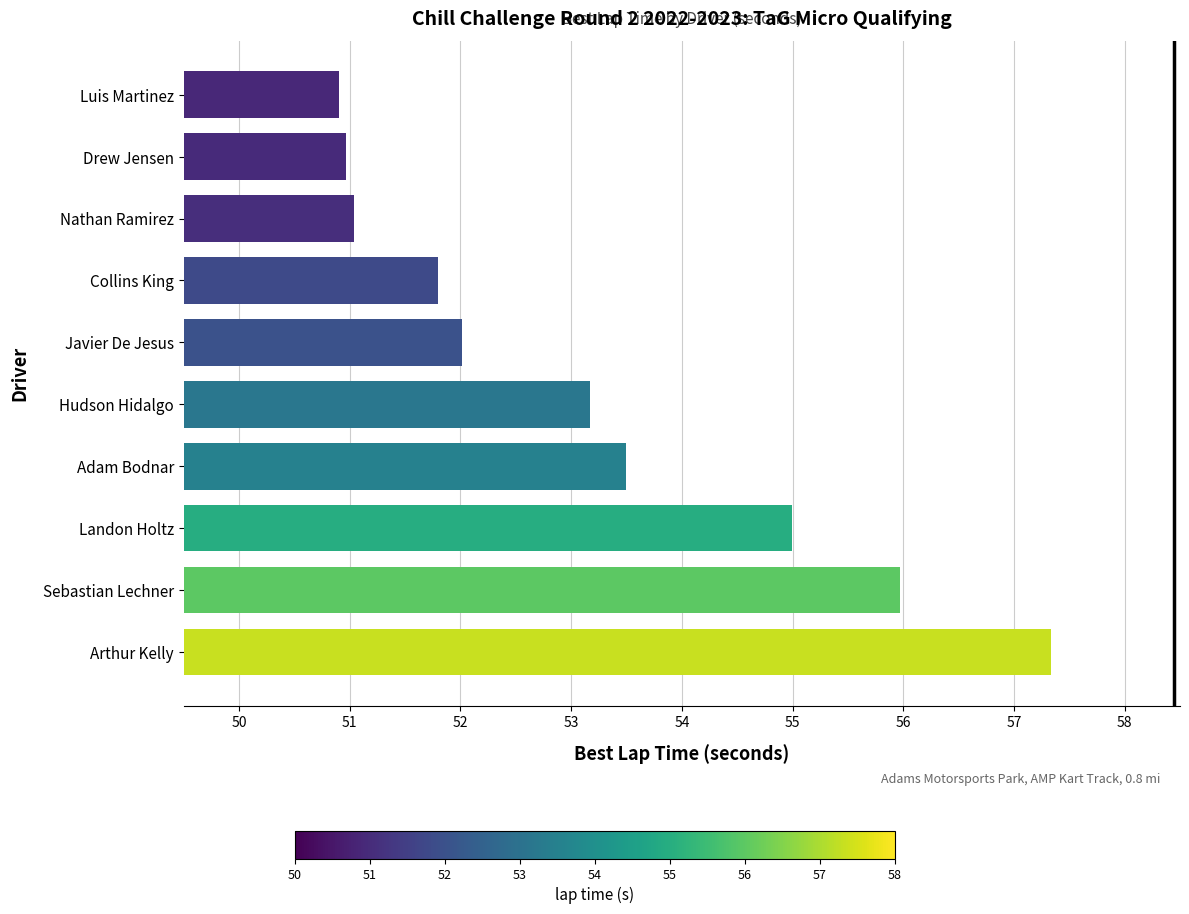

What is the difference between the second highest and minimum values?

5.1